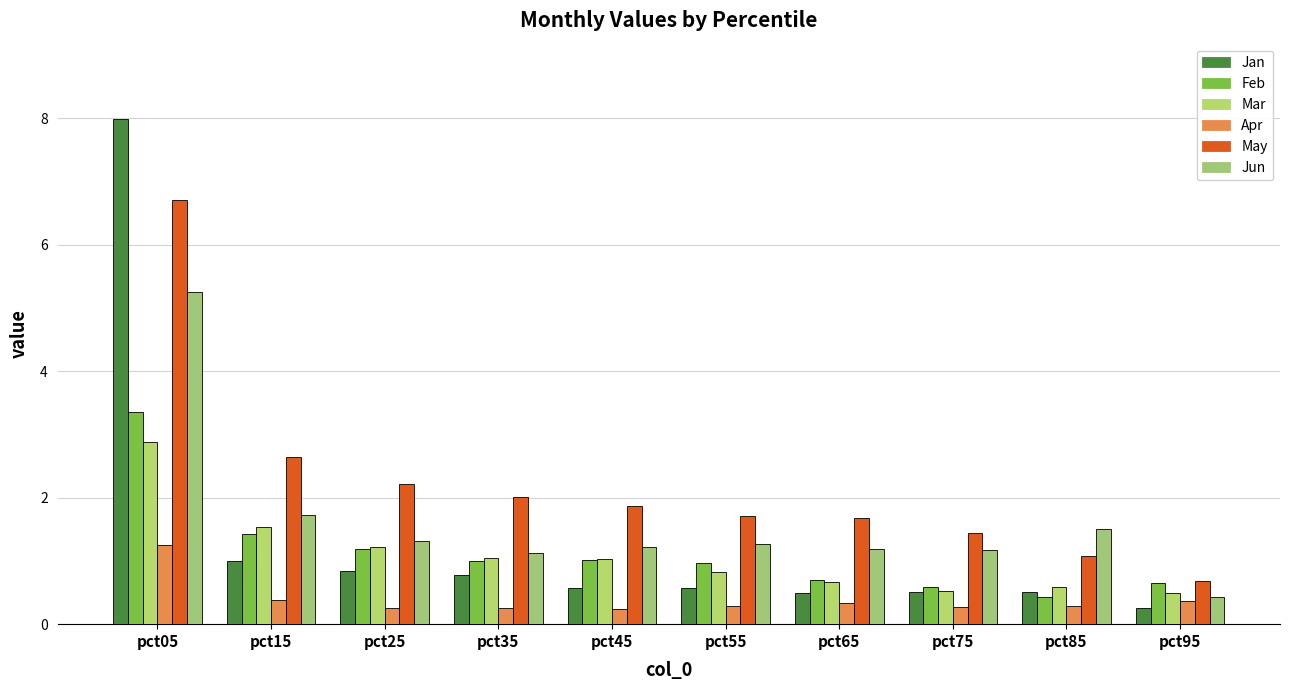

Reading right to left, list all the values displayed in this chart.

Jan: pct95=0.3	pct85=0.5	pct75=0.5	pct65=0.5	pct55=0.6	pct45=0.6	pct35=0.8	pct25=0.8	pct15=1.0	pct05=8.0
Feb: pct95=0.7	pct85=0.4	pct75=0.6	pct65=0.7	pct55=1.0	pct45=1.0	pct35=1.0	pct25=1.2	pct15=1.4	pct05=3.4
Mar: pct95=0.5	pct85=0.6	pct75=0.5	pct65=0.7	pct55=0.8	pct45=1.0	pct35=1.0	pct25=1.2	pct15=1.5	pct05=2.9
Apr: pct95=0.4	pct85=0.3	pct75=0.3	pct65=0.3	pct55=0.3	pct45=0.2	pct35=0.2	pct25=0.3	pct15=0.4	pct05=1.3
May: pct95=0.7	pct85=1.1	pct75=1.4	pct65=1.7	pct55=1.7	pct45=1.9	pct35=2.0	pct25=2.2	pct15=2.6	pct05=6.7
Jun: pct95=0.4	pct85=1.5	pct75=1.2	pct65=1.2	pct55=1.3	pct45=1.2	pct35=1.1	pct25=1.3	pct15=1.7	pct05=5.3